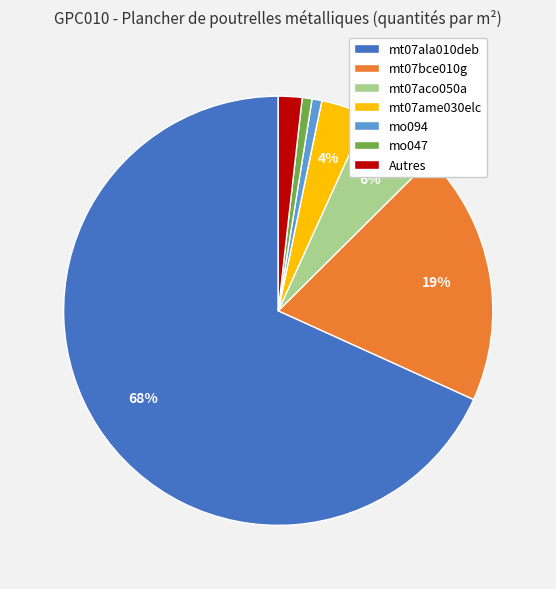

Do mt07ala010deb and mt07aco050a together represent more than half of the pie?

Yes